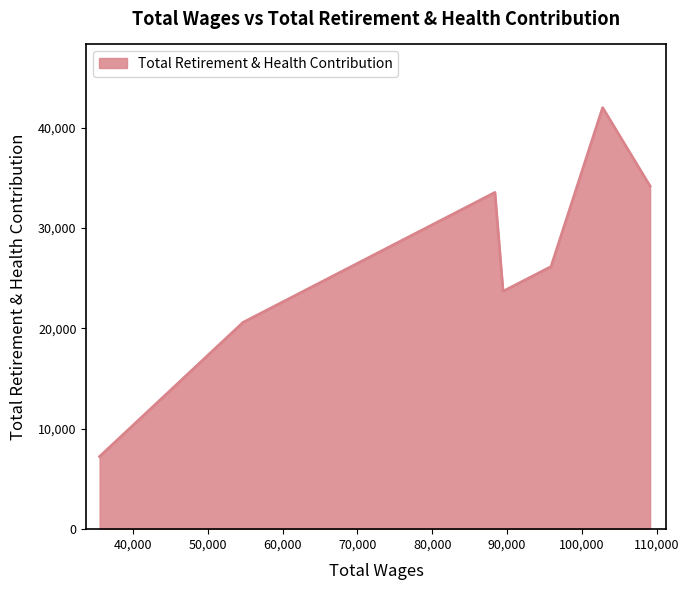

What is the sum of all values?

187380